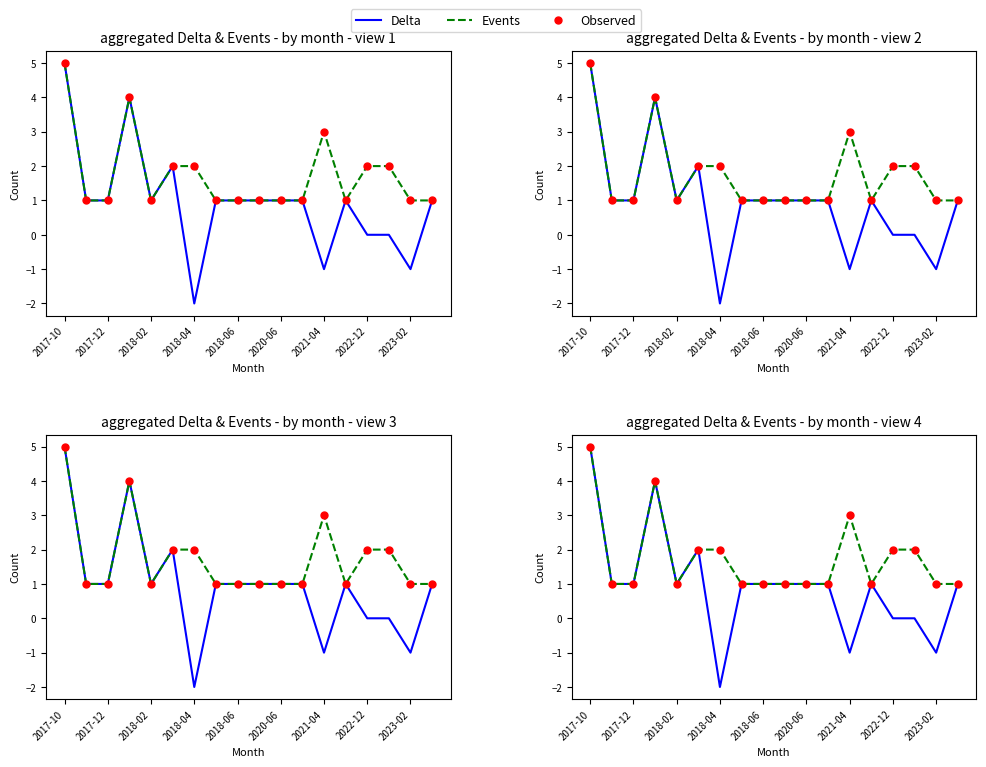

Which series has the largest total across all categories?

Events